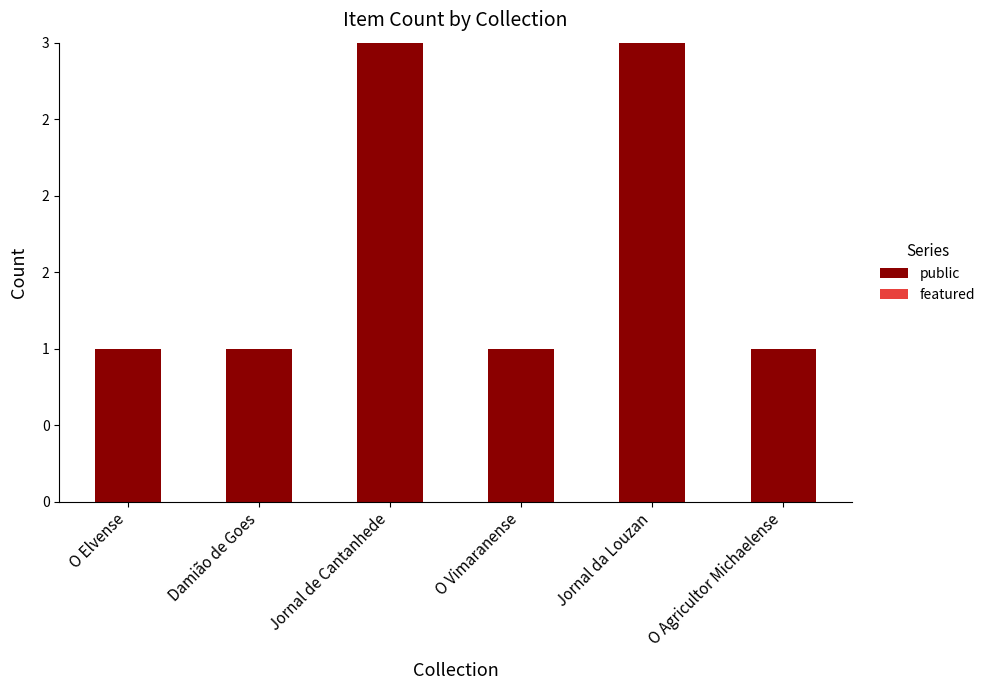

Does the chart contain any negative values?

No